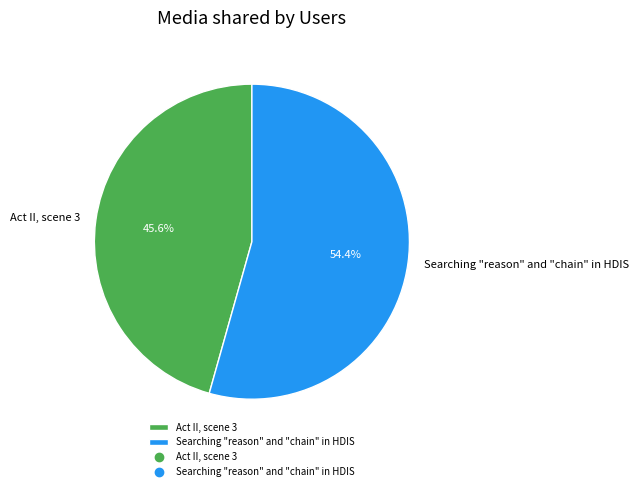

Is it true that Searching "reason" and "chain" in HDIS is 54% of the pie?

True